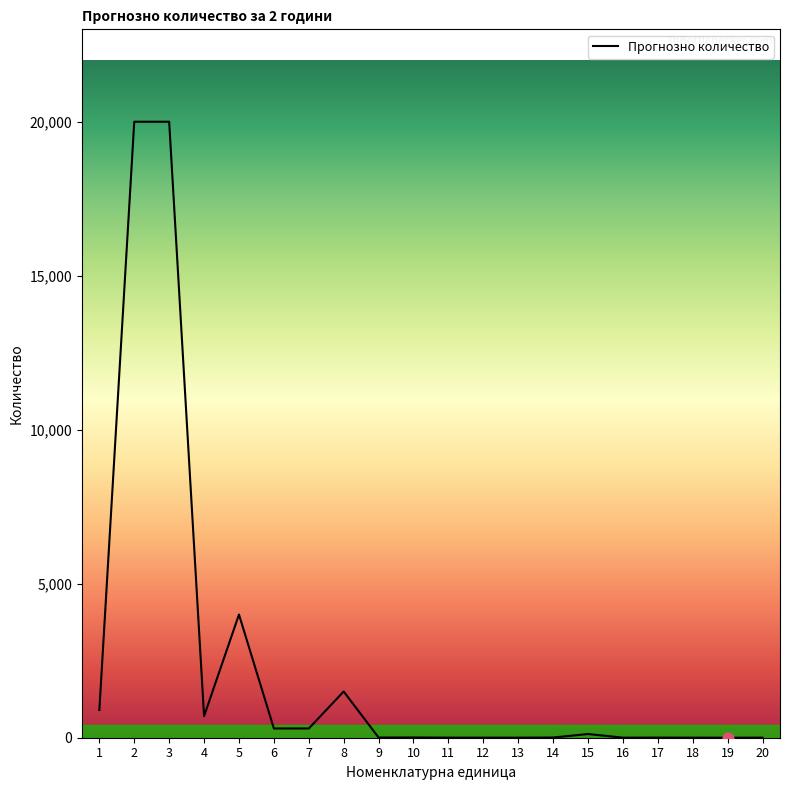

What is the change in value from 6 to 14?

-294